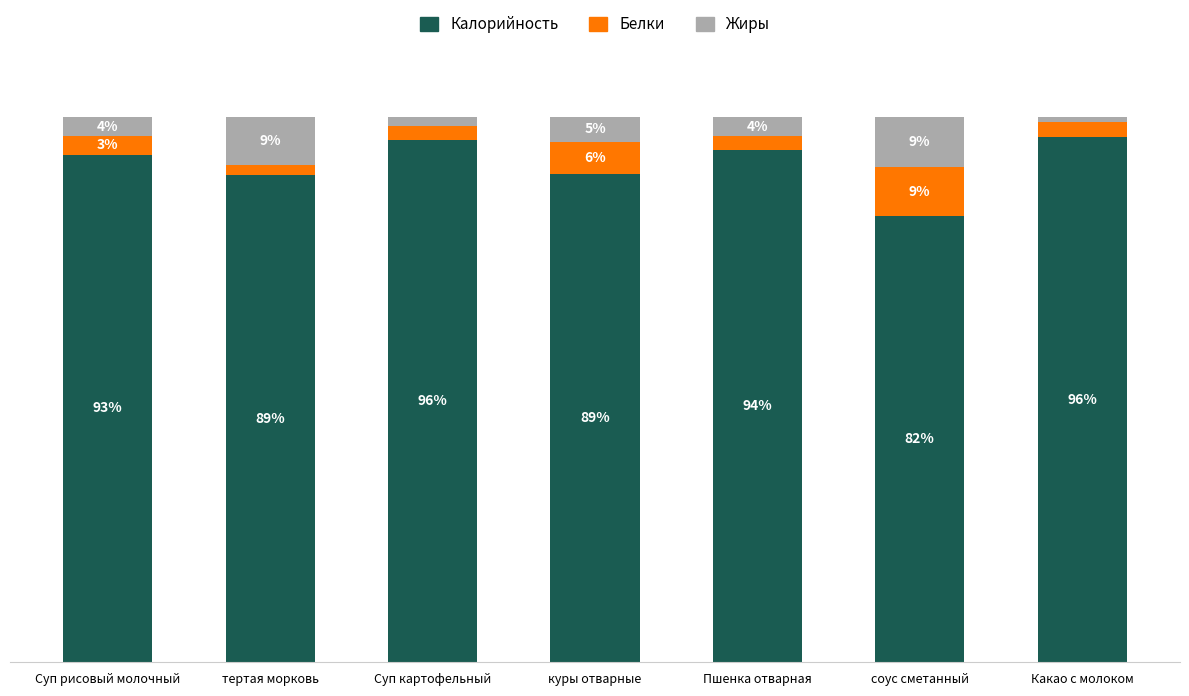

Where does the Калорийность series first go above 93?

Суп рисовый молочный